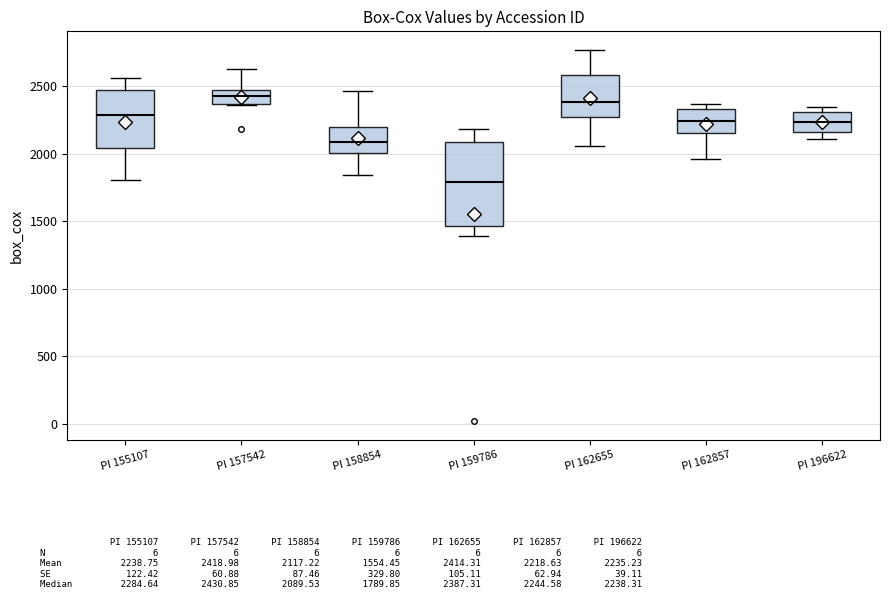

Reading left to right, read every box against the y-axis: the position of its median line, the range the box covers, and the ends of its whiskers. The values are not printed on the chart, so give them approximately, as read against the axis.

PI 155107: median 2300, box 2050 to 2450, whiskers 1800 to 2550
PI 157542: median 2450, box 2350 to 2500, whiskers 2350 to 2650
PI 158854: median 2100, box 2000 to 2200, whiskers 1850 to 2450
PI 159786: median 1800, box 1450 to 2100, whiskers 1400 to 2200
PI 162655: median 2400, box 2250 to 2600, whiskers 2050 to 2750
PI 162857: median 2250, box 2150 to 2350, whiskers 1950 to 2350 (just above the box's upper edge)
PI 196622: median 2250, box 2150 to 2300, whiskers 2100 to 2350